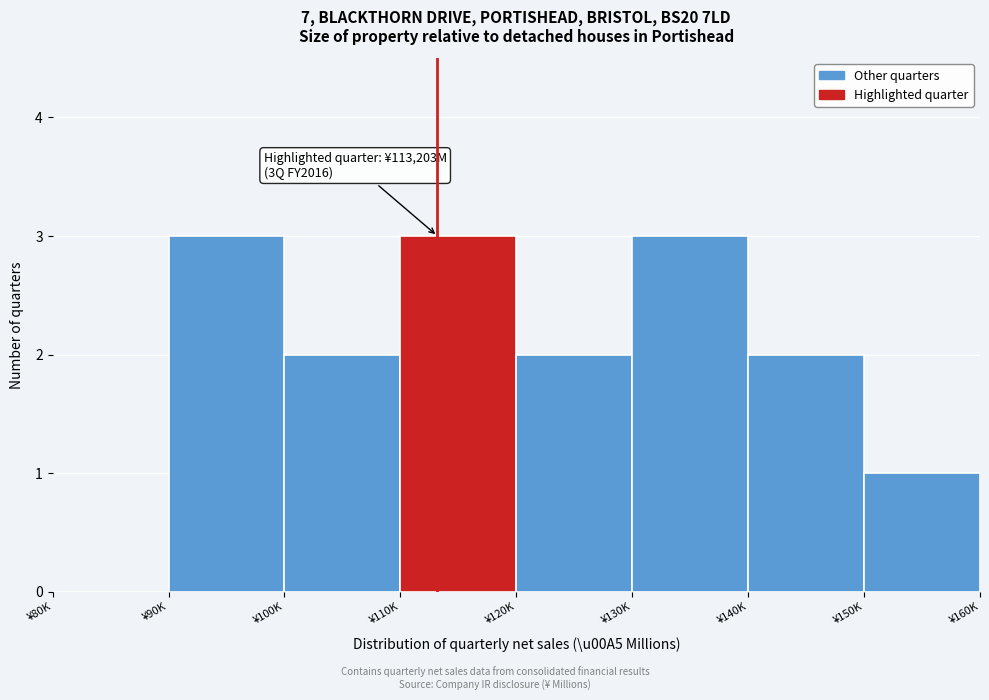

Reading left to right, what are all the values shown in this chart?

¥80K=0	¥90K=3	¥100K=2	¥110K=3	¥120K=2	¥130K=3	¥140K=2	¥150K=1